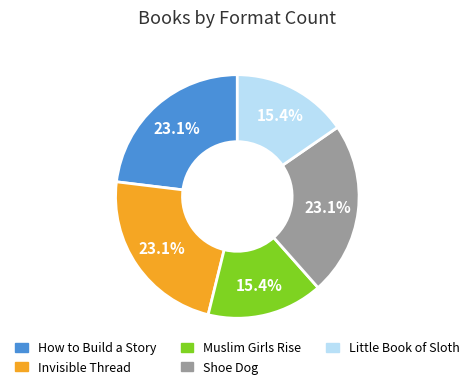

What is the ratio of the value at Invisible Thread to the value at Shoe Dog?

1.0